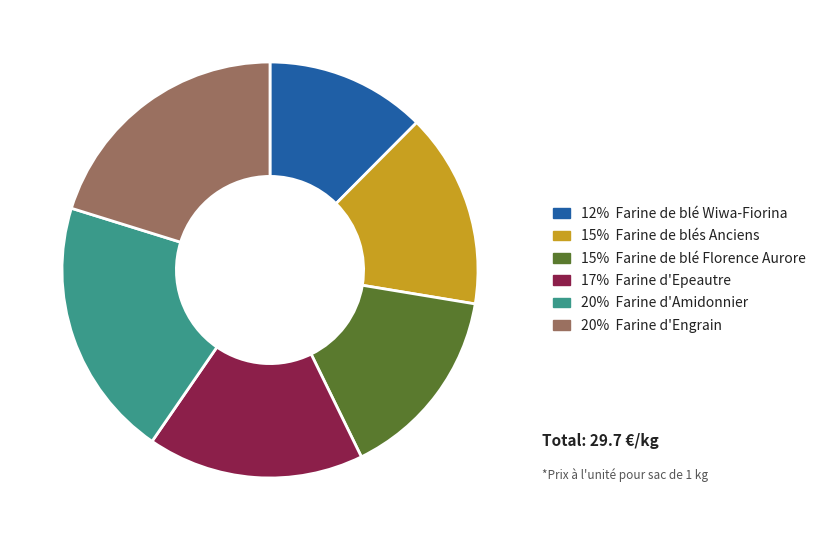

Does any single category account for the majority?

No